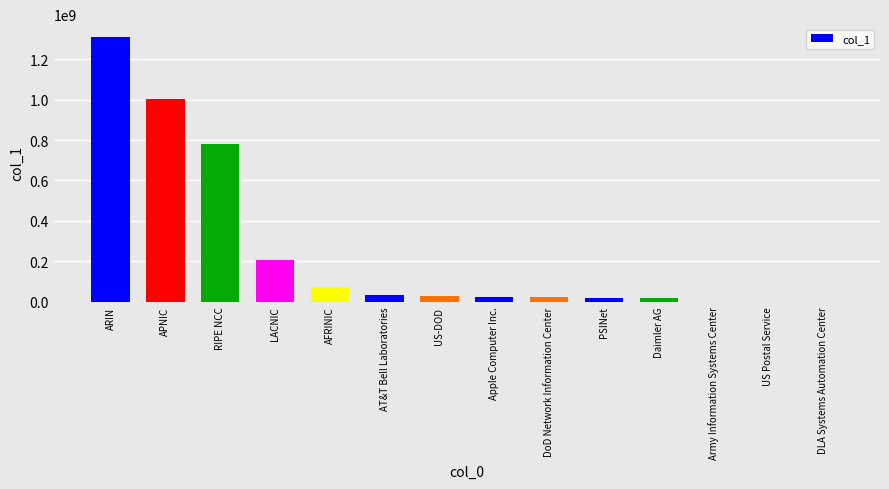

What is the maximum value shown in the chart?

1308401679